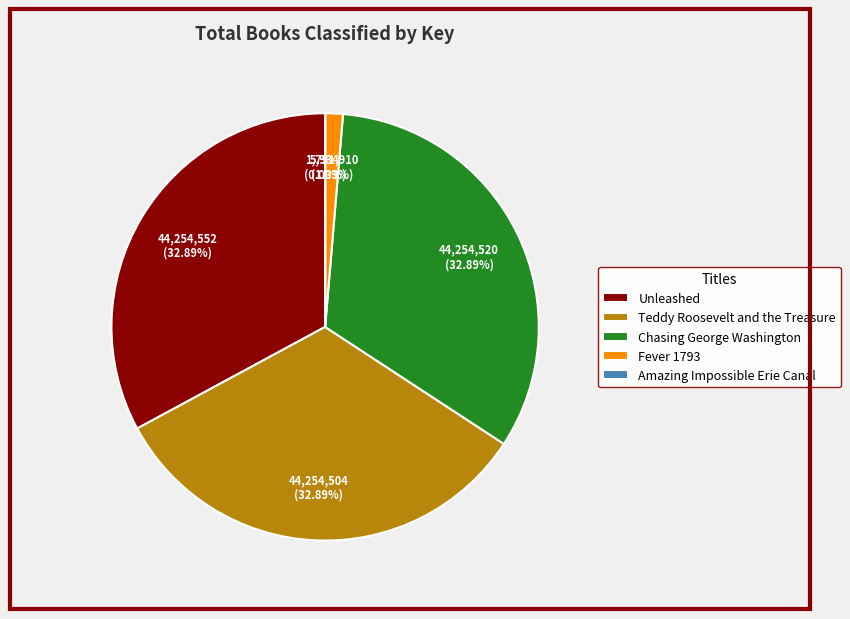

To the nearest percent, what portion does Chasing George Washington represent?

33%